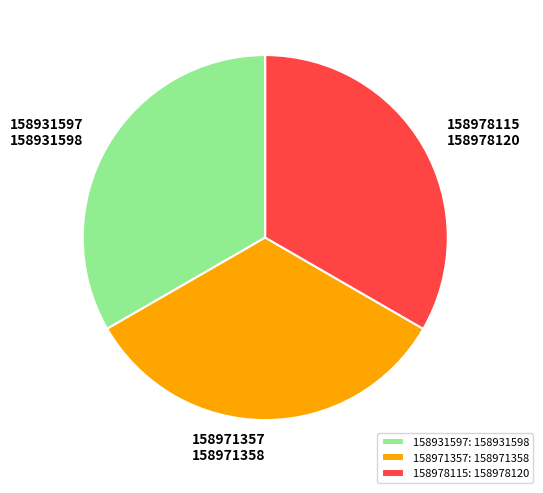

Combined, do 158971357 and 158978115 account for over 50%?

Yes